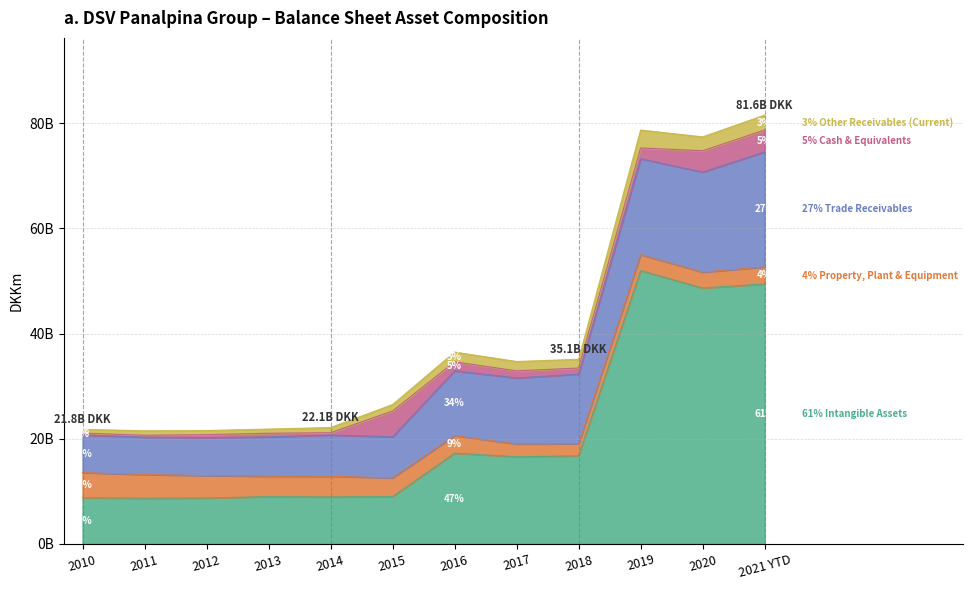

Reading right to left, what are all the values shown in this chart?

Intangible Assets: 2021 YTD=49434	2020=48665	2019=51988	2018=16742	2017=16573	2016=17247	2015=8996	2014=8928	2013=8982	2012=8723	2011=8683	2010=8772
Property, Plant & Equipment: 2021 YTD=3247	2020=3014	2019=3022	2018=2297	2017=2431	2016=3334	2015=3568	2014=3927	2013=3883	2012=4261	2011=4503	2010=4782
Trade Receivables: 2021 YTD=21875	2020=19038	2019=18252	2018=13252	2017=12557	2016=12338	2015=7799	2014=7854	2013=7469	2012=7238	2011=7112	2010=7155
Cash & Equivalents: 2021 YTD=4166	2020=4060	2019=2043	2018=1158	2017=1348	2016=1714	2015=4908	2014=432	2013=707	2012=552	2011=367	2010=363
Other Receivables (Current): 2021 YTD=2839	2020=2635	2019=3410	2018=1662	2017=1778	2016=1850	2015=1232	2014=985	2013=794	2012=791	2011=849	2010=709